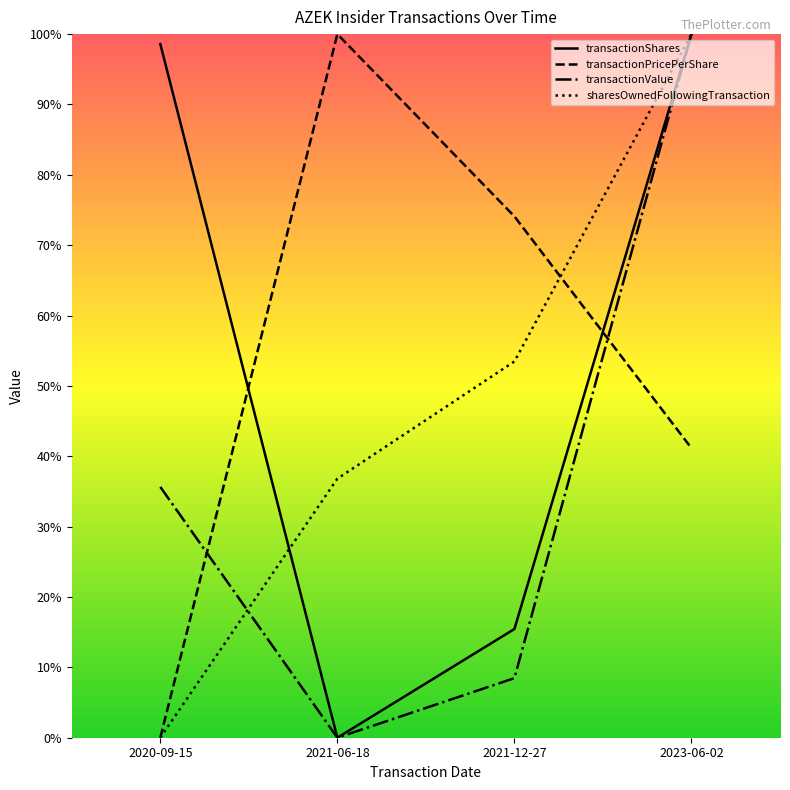

Where do transactionValue and transactionPricePerShare first cross each other?

2020-09-15 and 2021-06-18